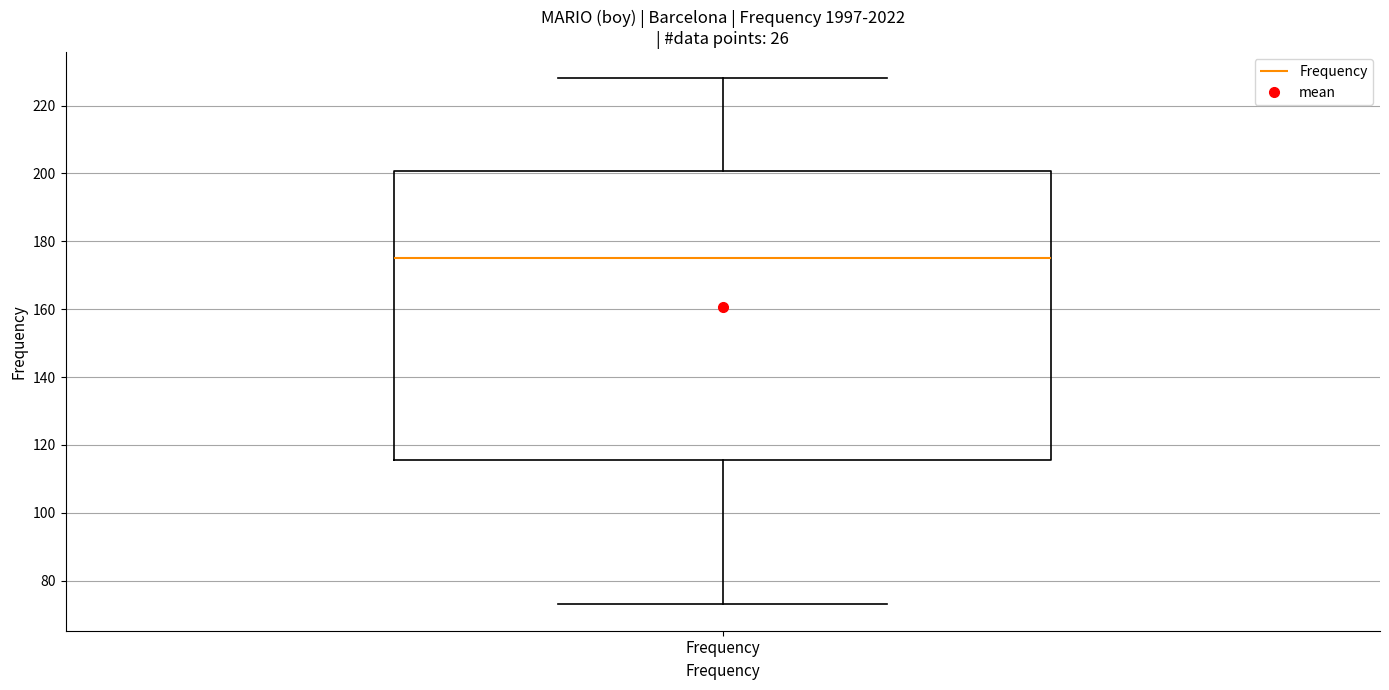

Transcribe this box plot: give where the median line is, the range the box spans, and where the two whiskers end, as read against the y-axis. The values are not printed on the chart, so give them approximately, as read against the axis.

median 176, box 116 to 200, whiskers 74 to 228